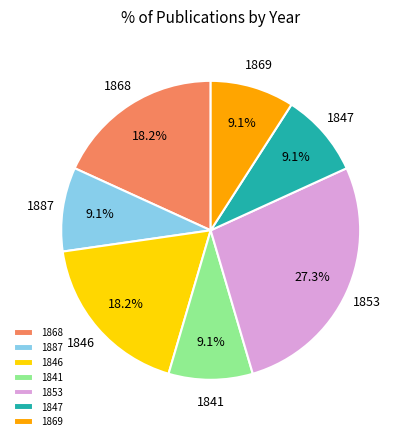

What percentage do 1869 and 1887 together represent?

18.2%